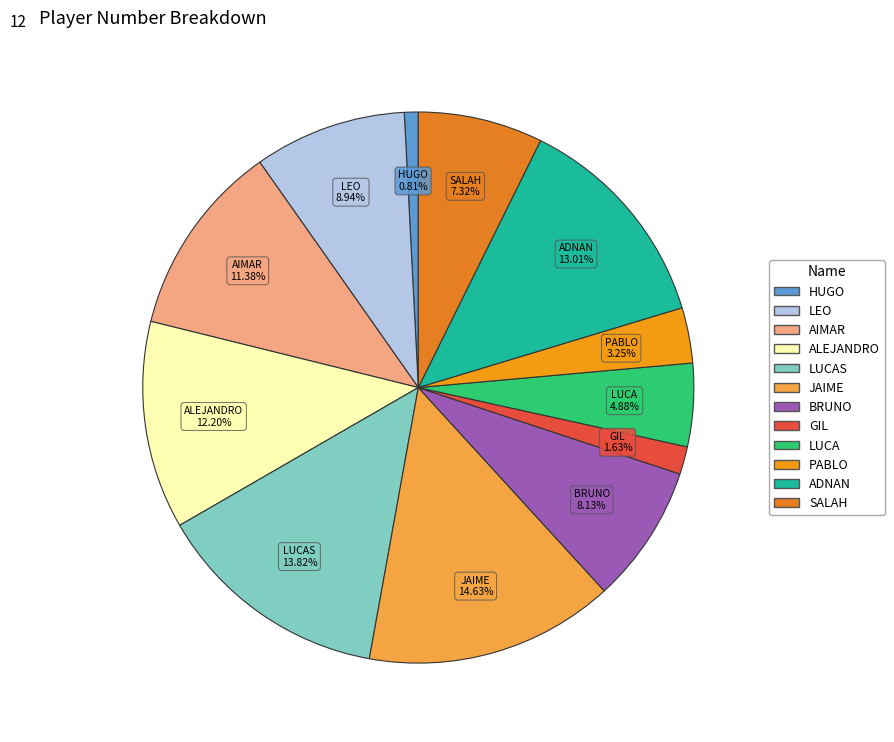

How many segments does this pie chart have?

12